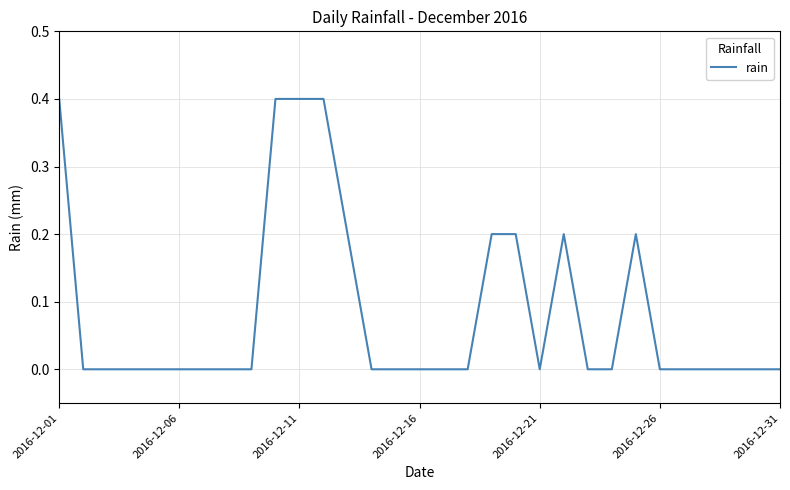

What is the difference between the maximum and minimum values?

0.4